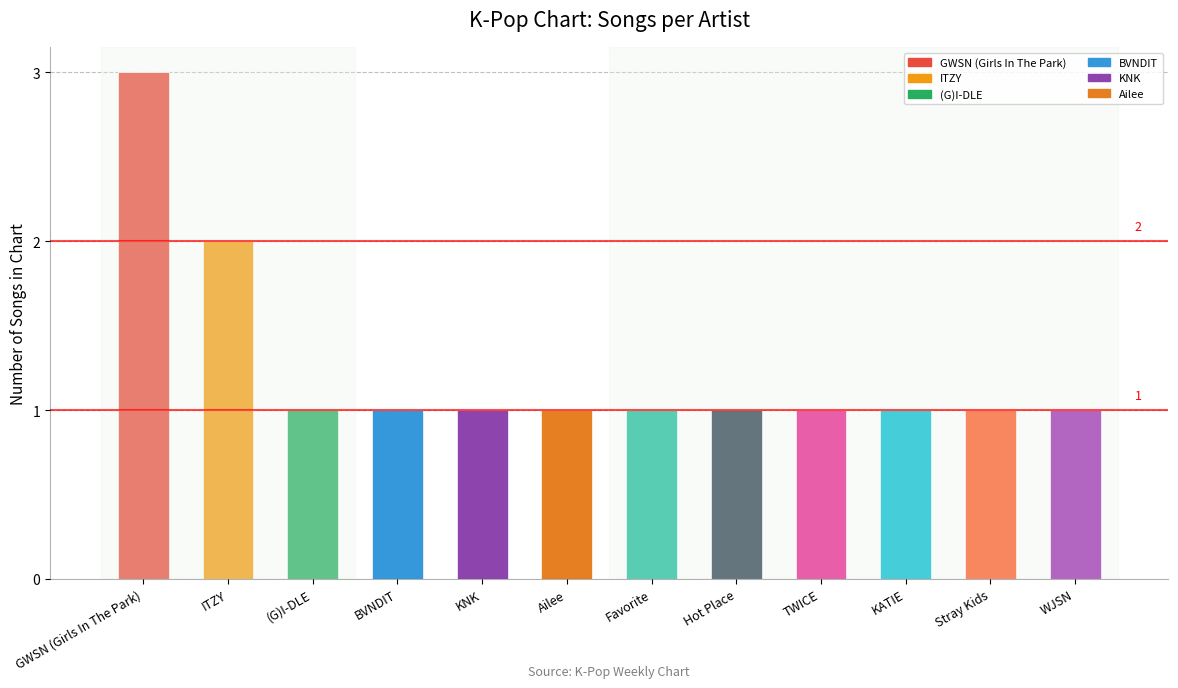

Reading left to right, list all the values displayed in this chart.

3	2	1	1	1	1	1	1	1	1	1	1